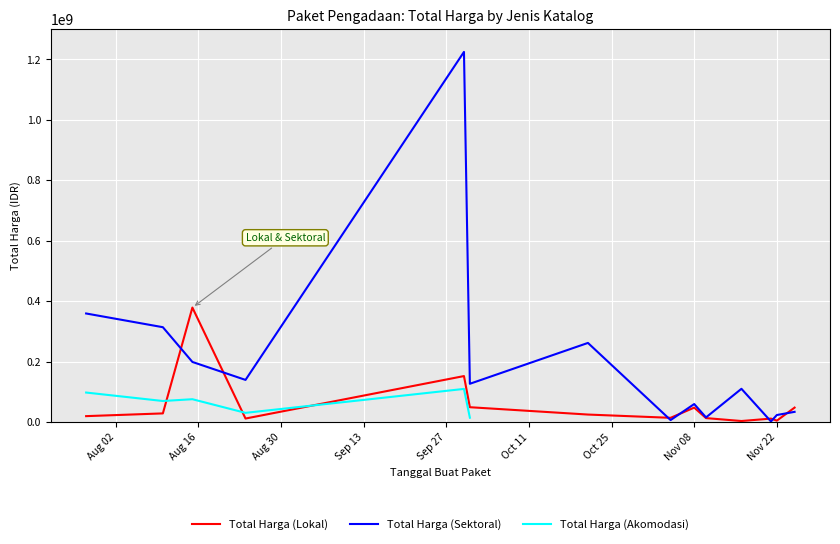

What position from the left is Aug 30?

3